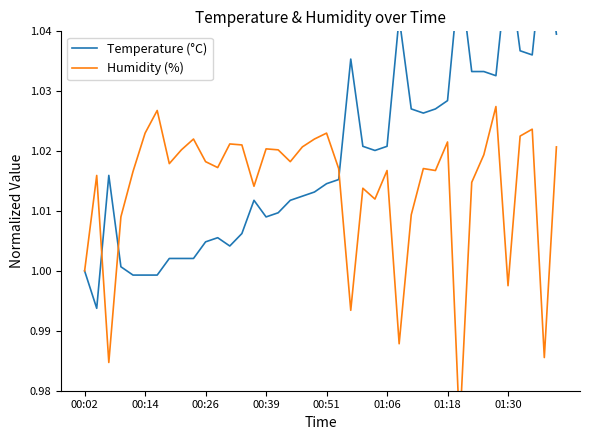

Reading left to right, list all the values displayed in this chart.

Temperature (°C): 1.0	1.0	1.0	1.0	1.0	1.0	1.0	1.0	1.0	1.0	1.0	1.0	1.0	1.0	1.0	1.0	1.0	1.0	1.0	1.0	1.0	1.0	1.0	1.0	1.0	1.0	1.0	1.0	1.0	1.0	1.0	1.0	1.0	1.0	1.0	1.1	1.0	1.0	1.1	1.0
Humidity (%): 1.0	1.0	1.0	1.0	1.0	1.0	1.0	1.0	1.0	1.0	1.0	1.0	1.0	1.0	1.0	1.0	1.0	1.0	1.0	1.0	1.0	1.0	1.0	1.0	1.0	1.0	1.0	1.0	1.0	1.0	1.0	1.0	1.0	1.0	1.0	1.0	1.0	1.0	1.0	1.0